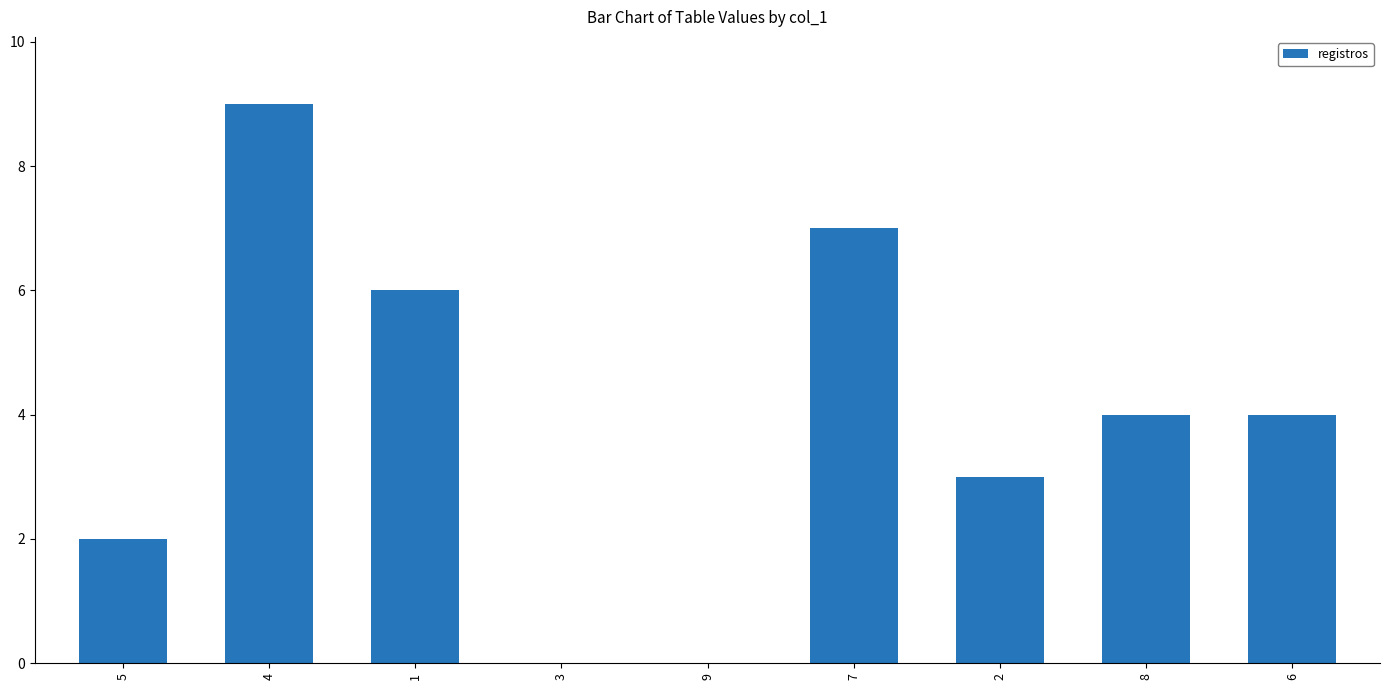

What is the ratio of the value at 1 to the value at 8?

1.5